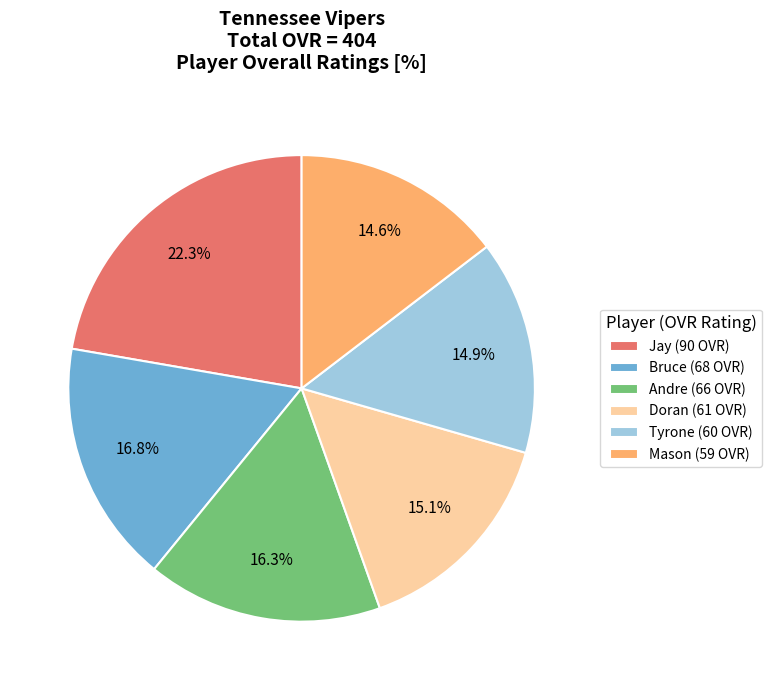

What percentage is NOT represented by Tyrone?

85.1%